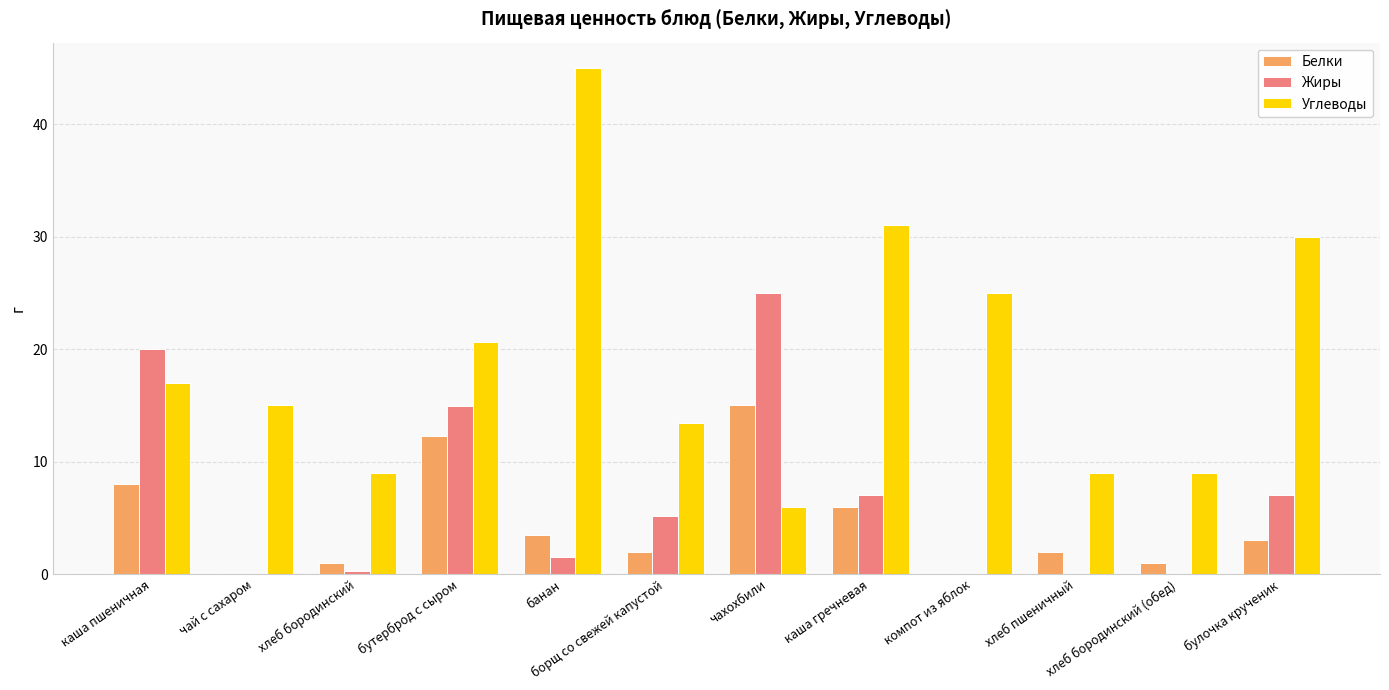

How many data points does each series have?

12